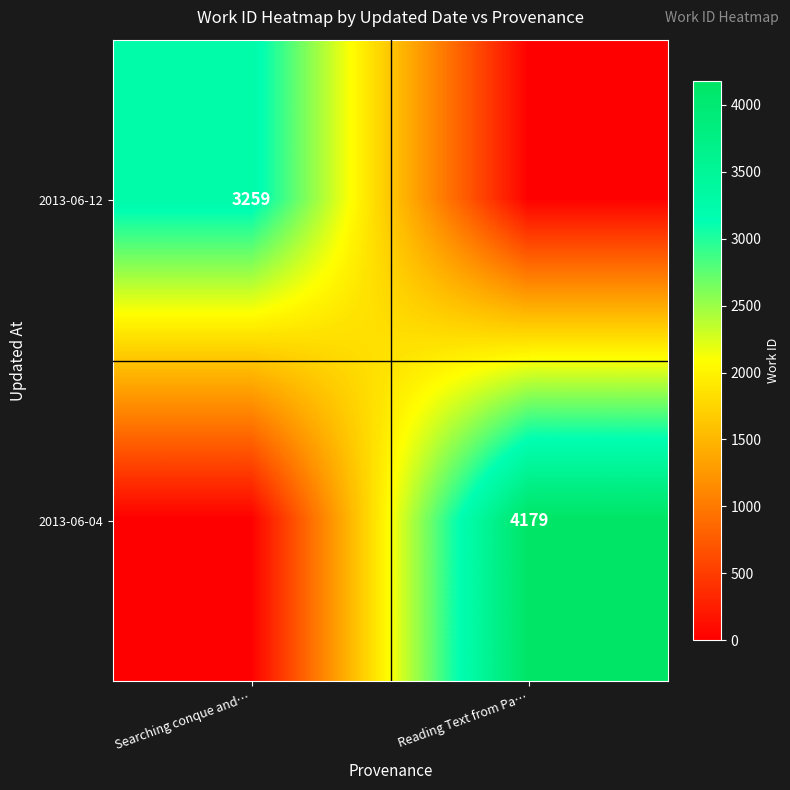

True or false: 2013-06-04 has a value of 4179 at Reading Text from Pa….

True